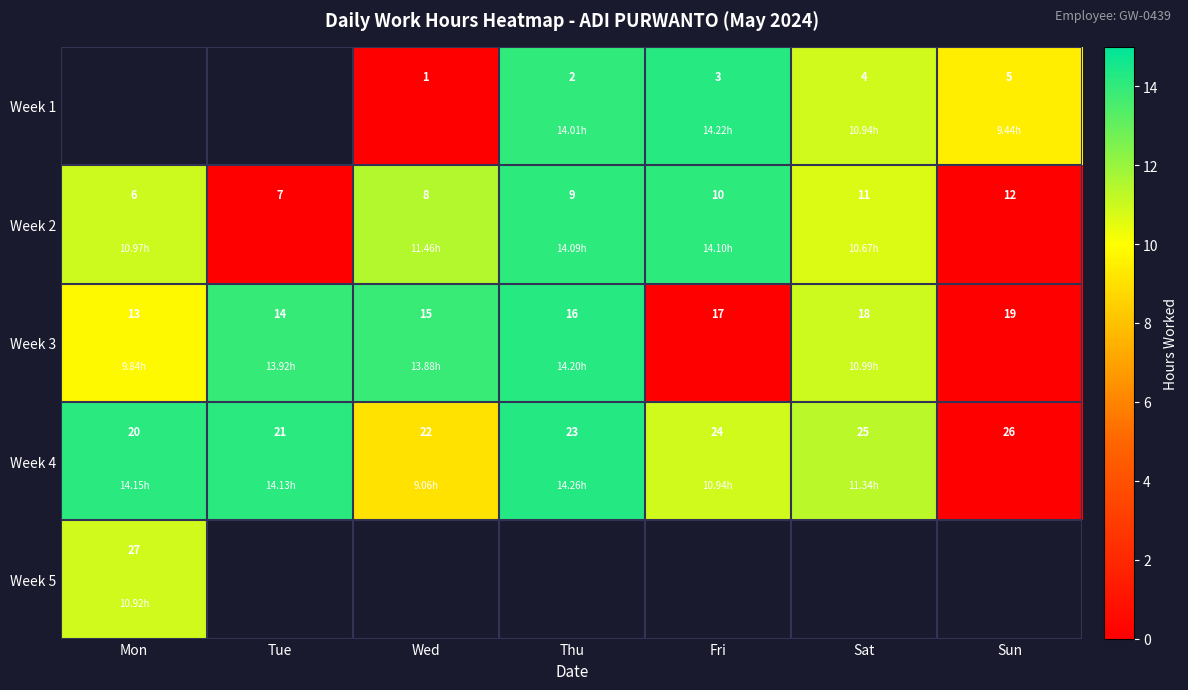

What is the difference between the maximum and minimum values in the Week 4 series?

6